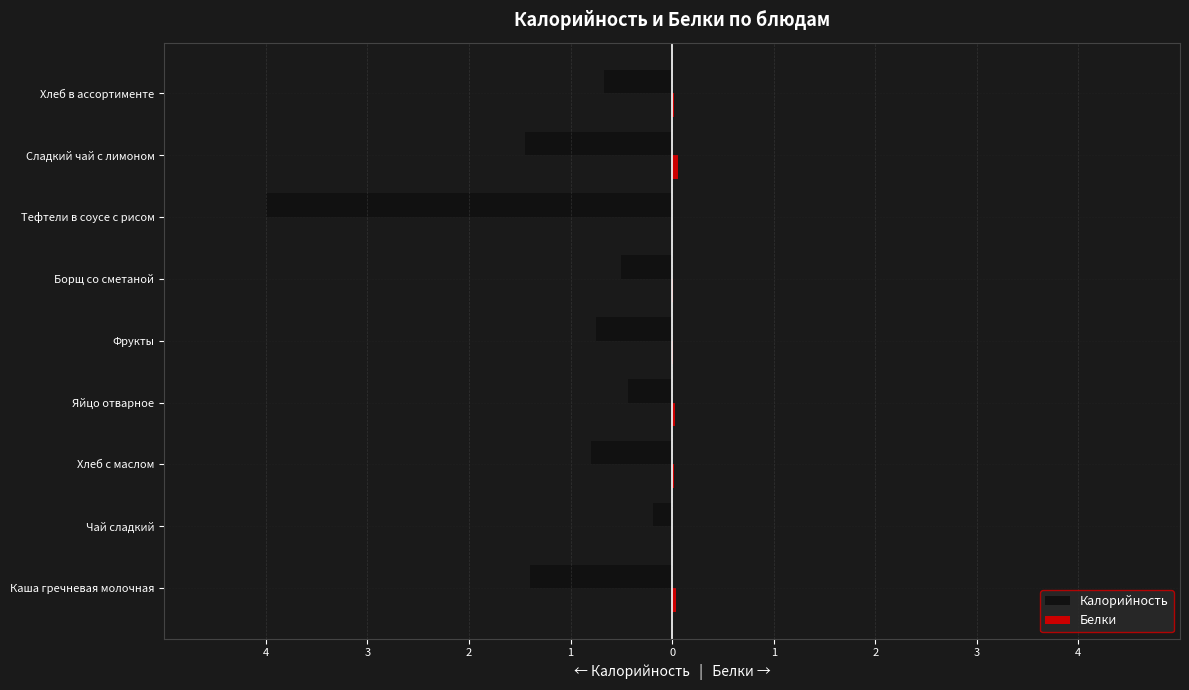

Does the chart contain stacked bars?

No